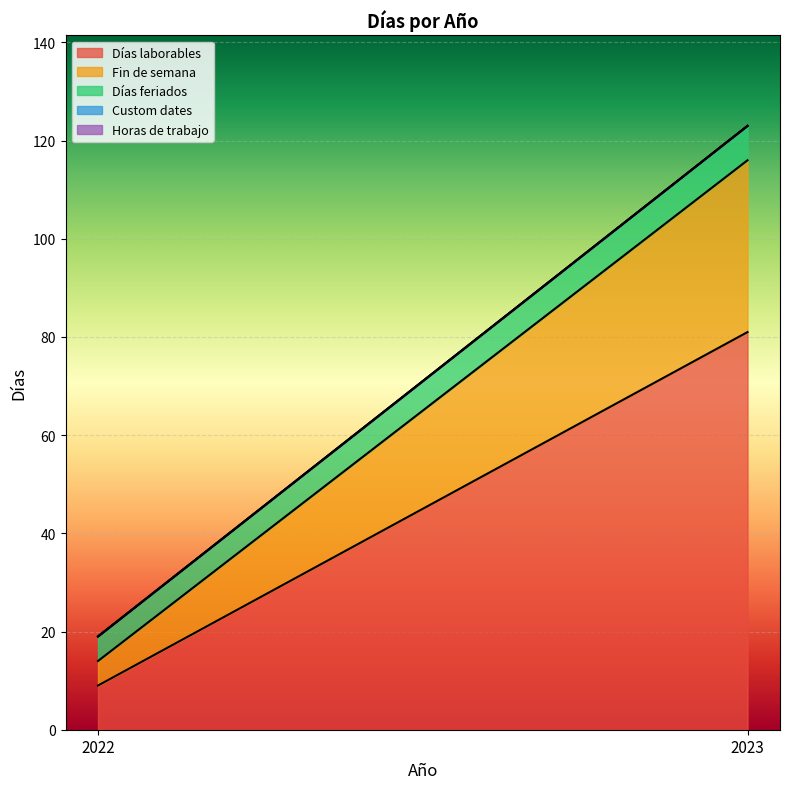

At which label does Horas de trabajo reach its minimum?

2022